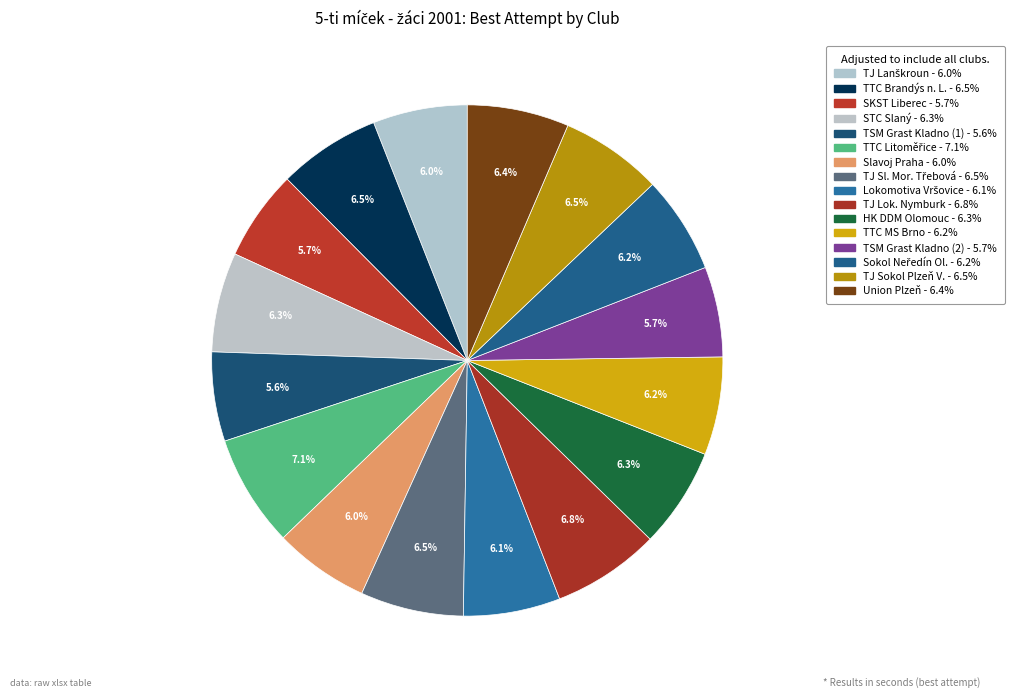

Count the number of slices in the pie.

16